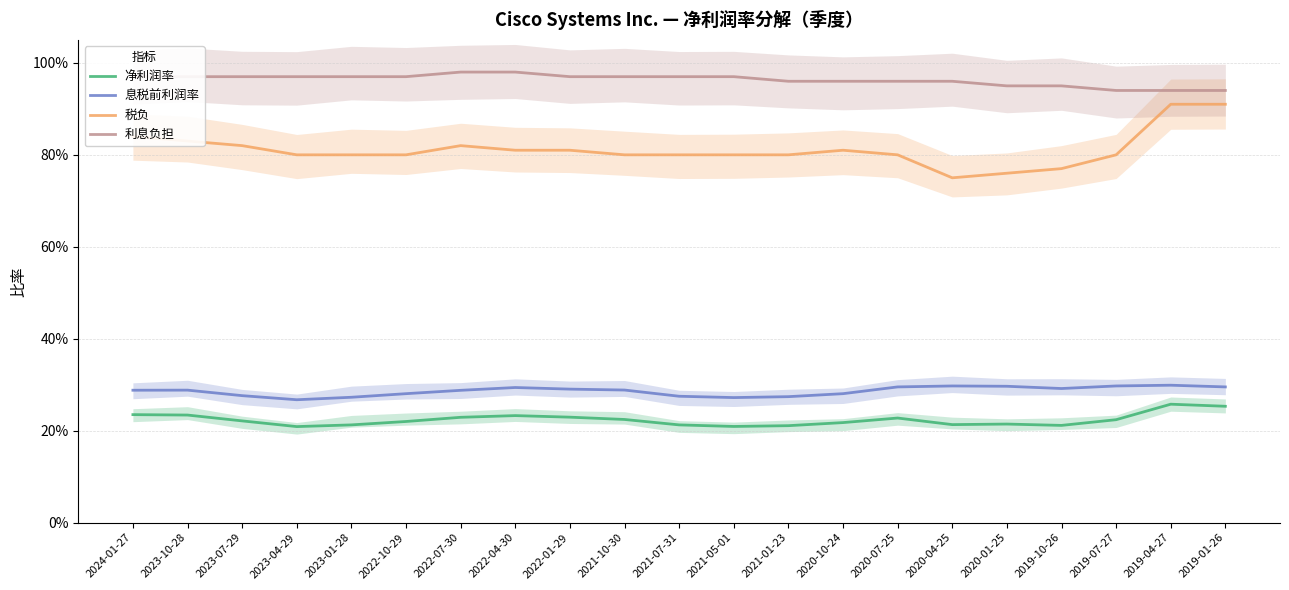

True or false: 税负 and 息税前利润率 cross at least once.

False